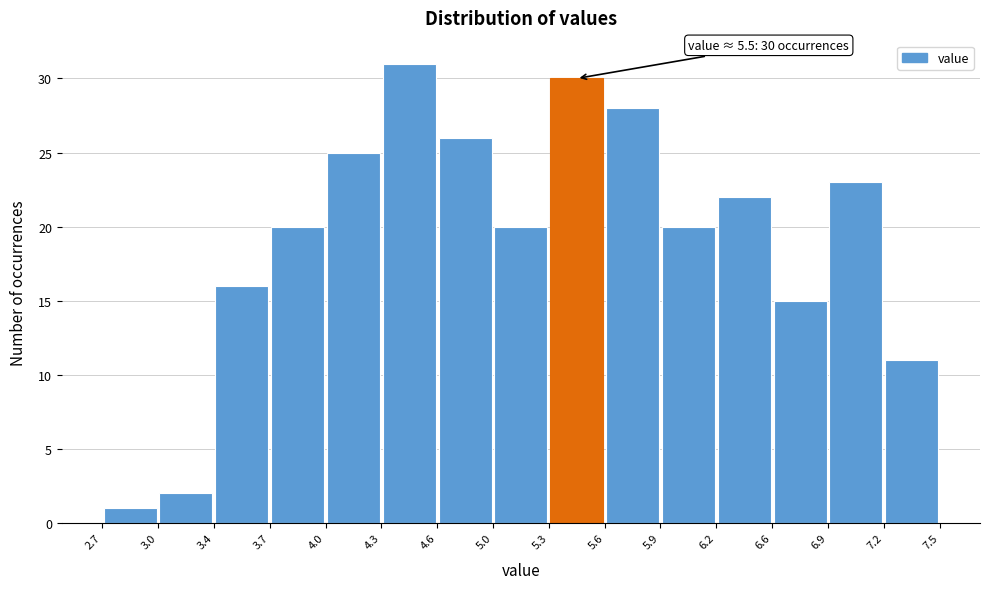

Which range on the x-axis has the tallest bar?

4.3 to 4.6